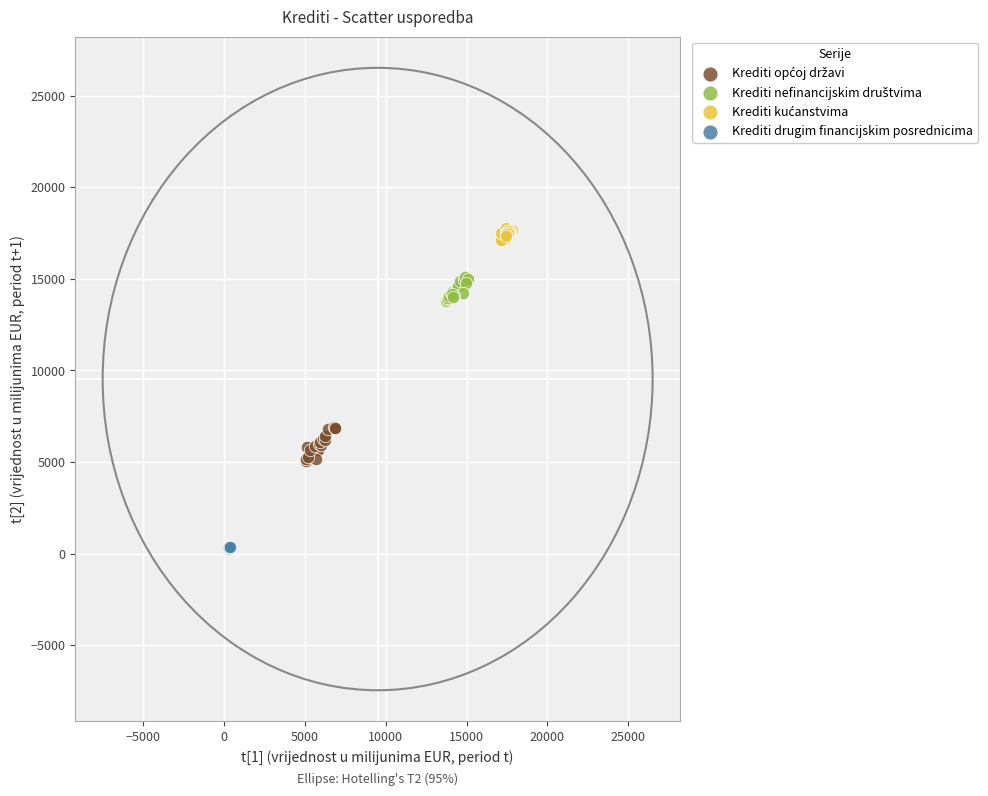

Which series contains the lowest Y value?

Krediti drugim financijskim posrednicima